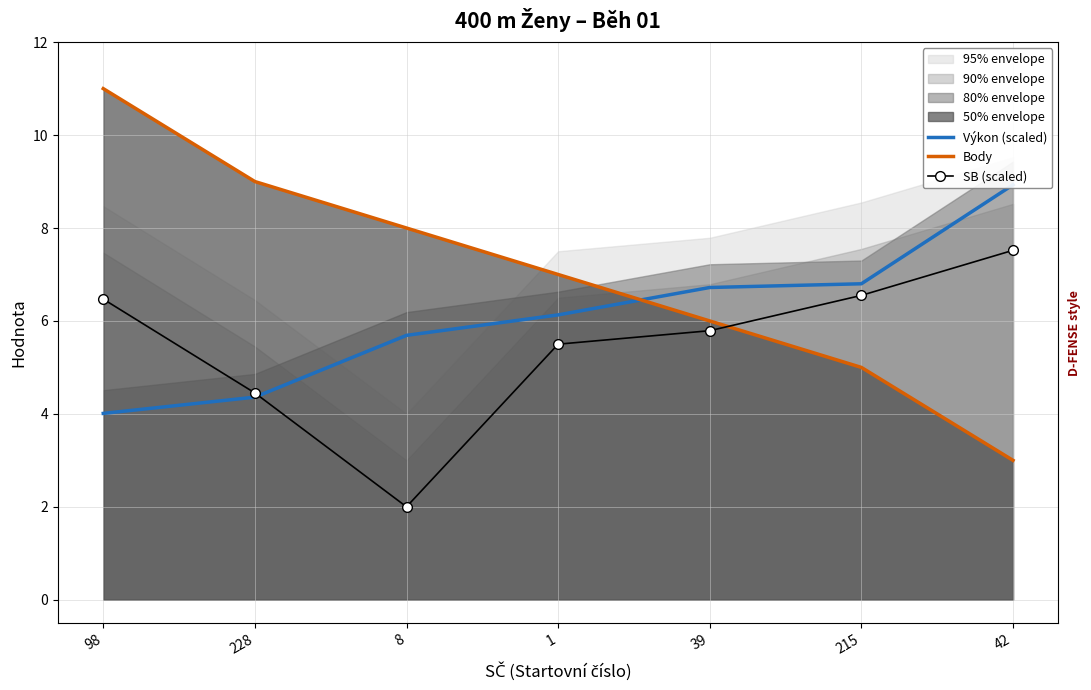

The value of SB (scaled) at 98 is 6.5. True or false?

True